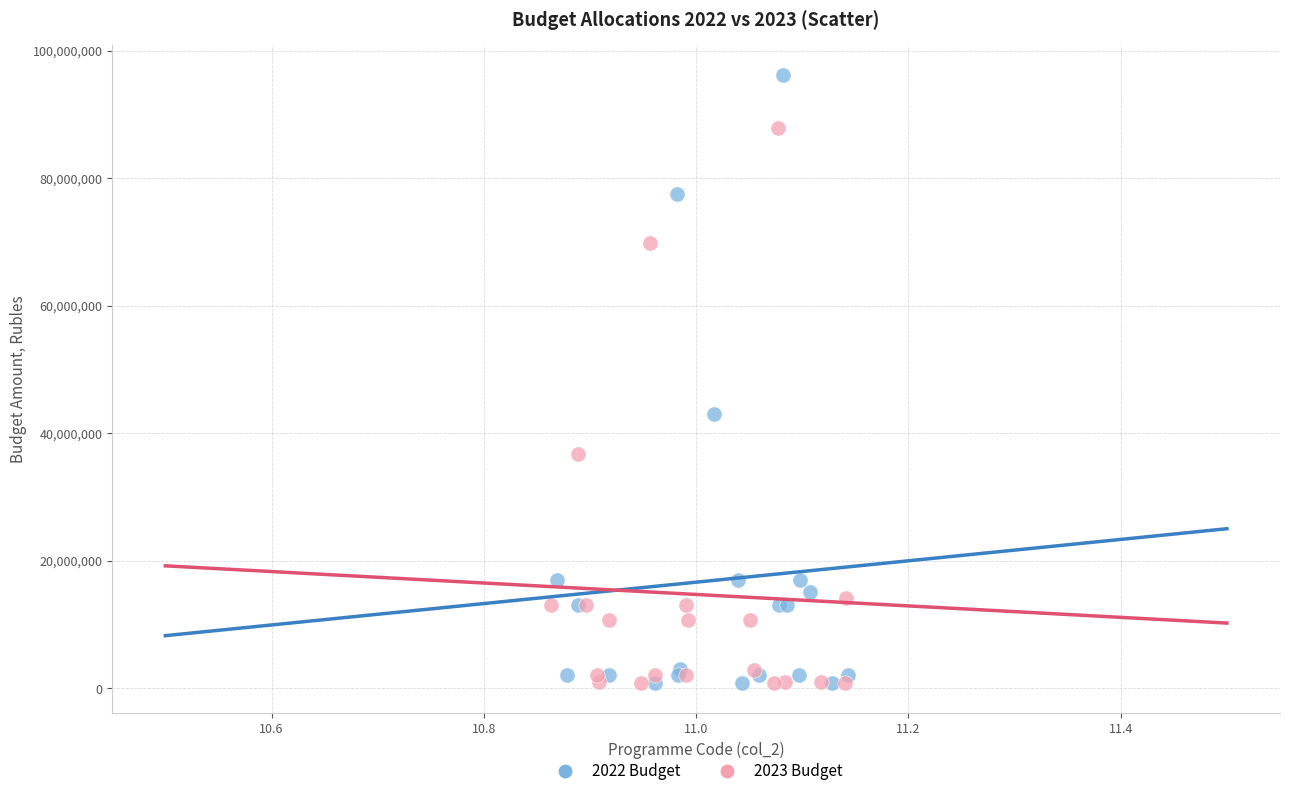

Which series reaches the maximum Y coordinate?

2022 Budget